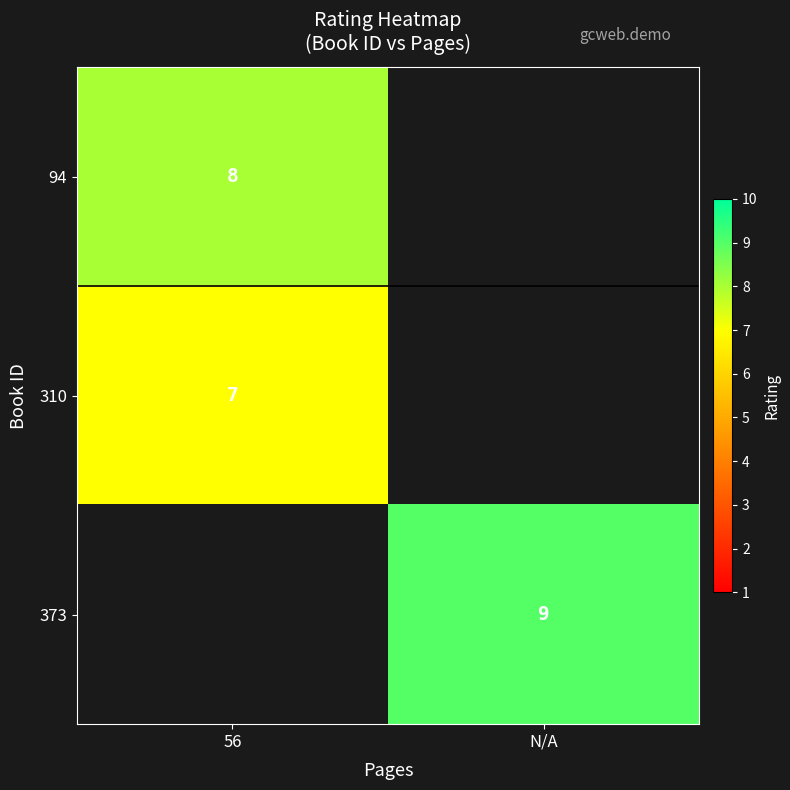

Is the value of 373 at N/A greater than the value of 310 at 56?

Yes